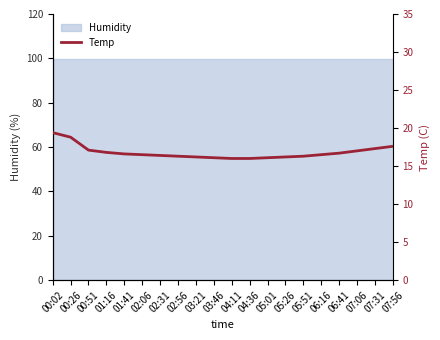

The chart shows a value of 5.0 at 05:26. True or false?

False